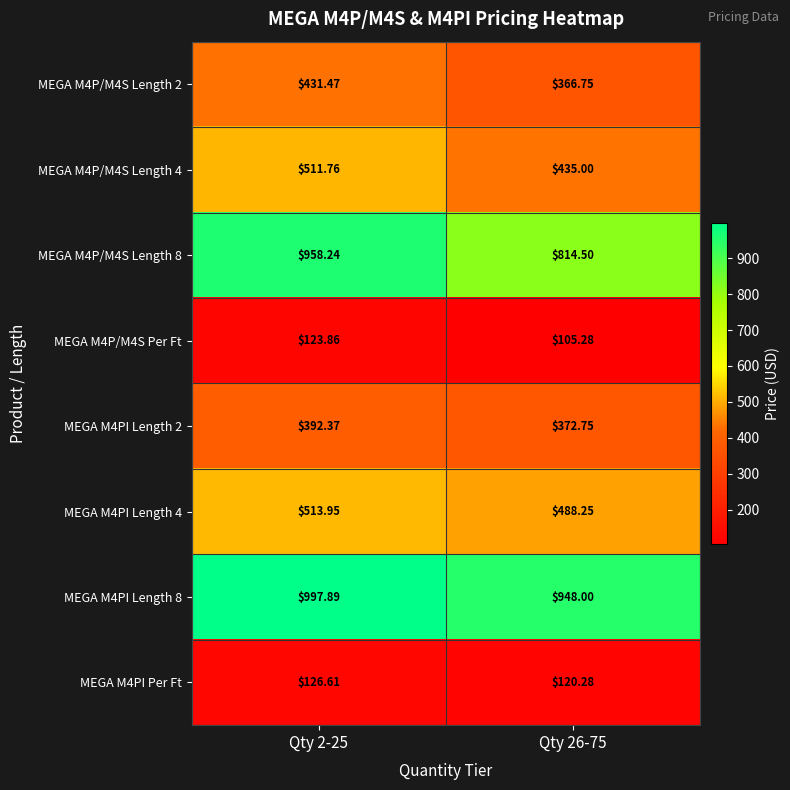

Is the value of MEGA M4P/M4S Per Ft at Qty 26-75 greater than the value of MEGA M4P/M4S Length 8 at Qty 2-25?

No